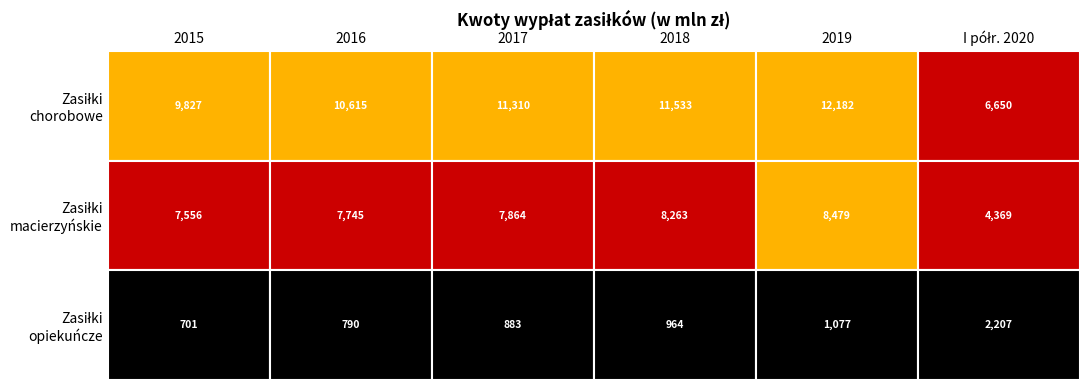

True or false: Zasiłki opiekuńcze has a value of 3726.9 at I półr. 2020.

False